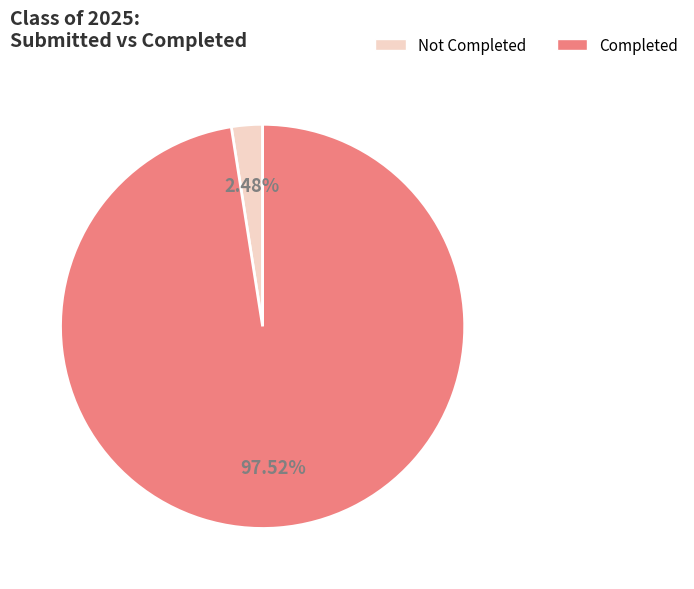

Does any single category account for the majority?

Yes